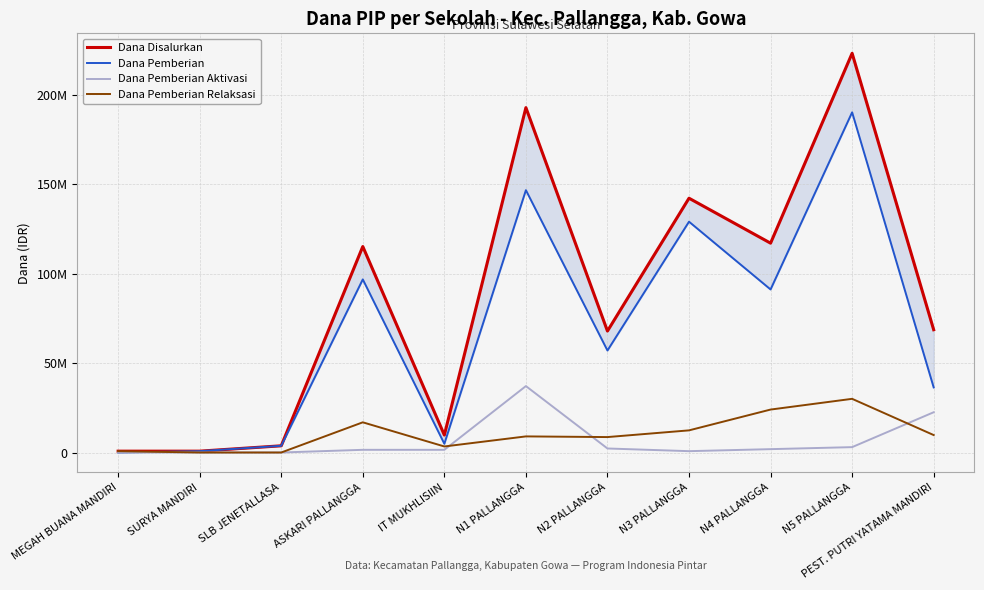

Rank the series by their maximum value, from highest to lowest.

Dana Disalurkan, Dana Pemberian, Dana Pemberian Aktivasi, Dana Pemberian Relaksasi